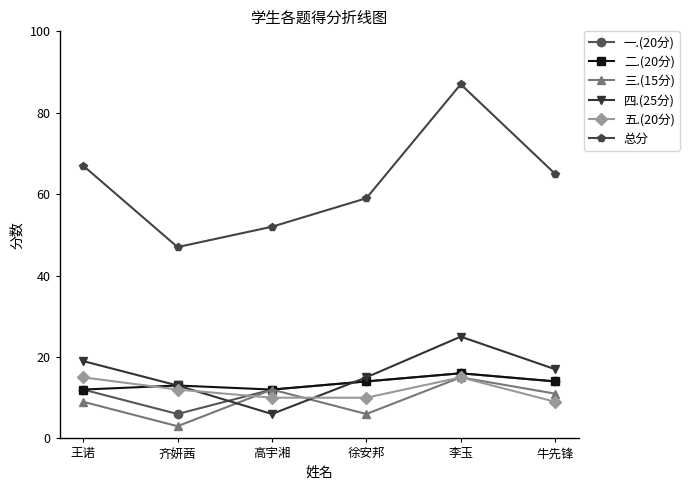

Where do 三.(15分) and 五.(20分) first cross each other?

齐妍茜 and 高宇湘